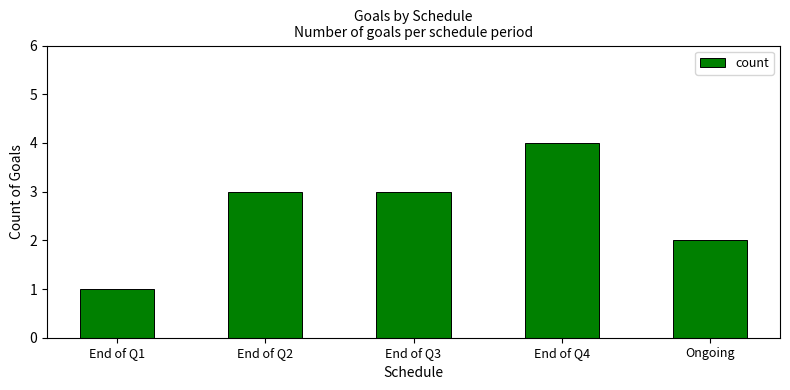

Are the bars horizontal?

No